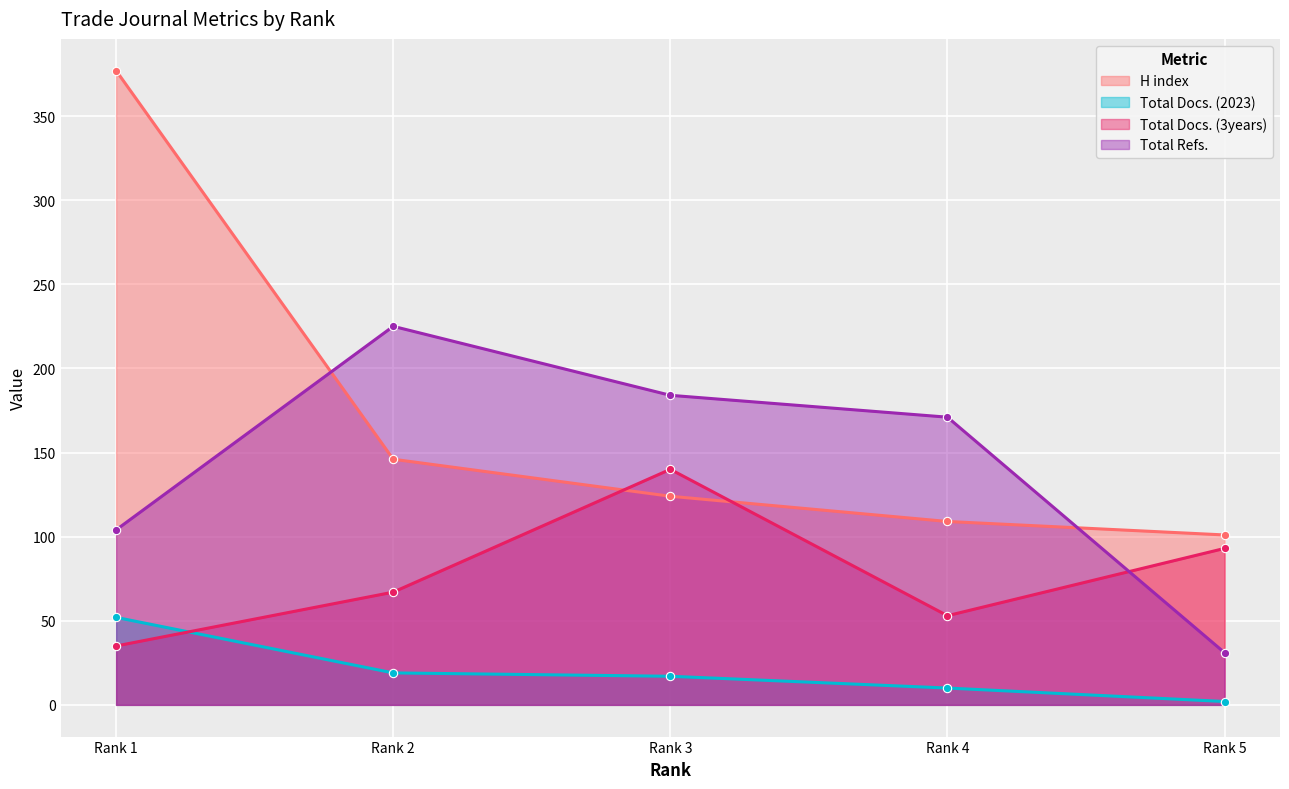

Count the number of categories in the chart.

5